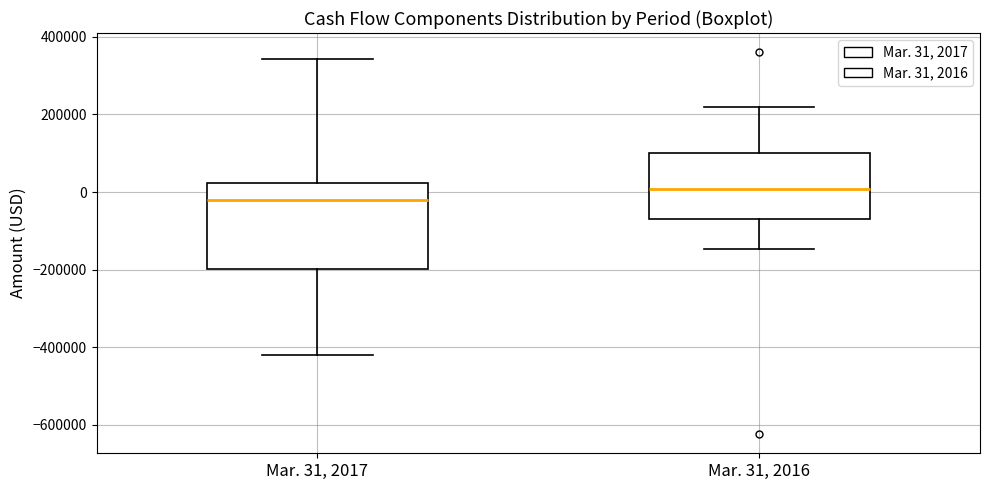

Reading left to right, read every box against the y-axis: the position of its median line, the range the box covers, and the ends of its whiskers. The values are not printed on the chart, so give them approximately, as read against the axis.

Mar. 31, 2017: median -20000, box -200000 to 20000, whiskers -420000 to 340000
Mar. 31, 2016: median 0, box -80000 to 100000, whiskers -140000 to 220000